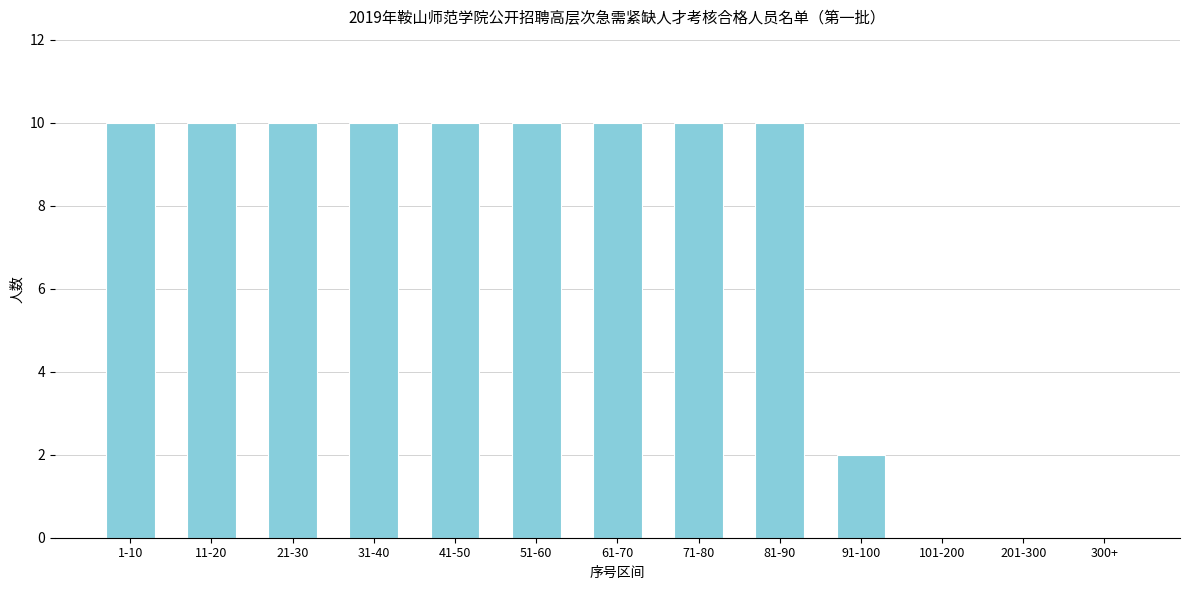

Reading left to right, list all the values displayed in this chart.

1-10=10	11-20=10	21-30=10	31-40=10	41-50=10	51-60=10	61-70=10	71-80=10	81-90=10	91-100=2	101-200=0	201-300=0	300+=0